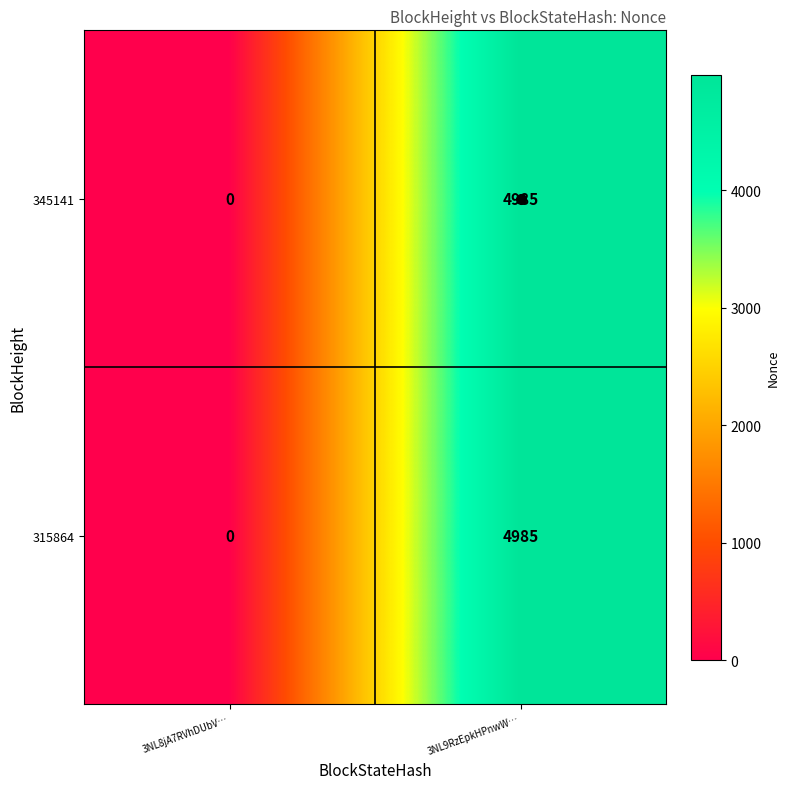

What value does the 315864 series have at 3NL9RzEpkHPnwW…, to the nearest 50?

5000